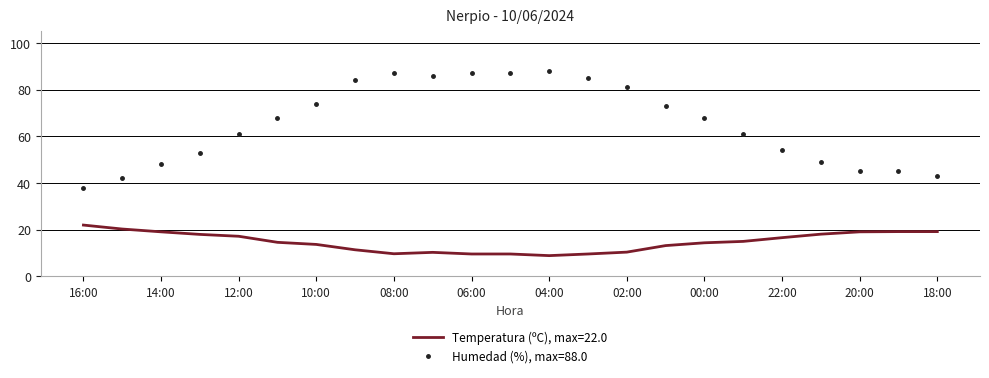

What is the maximum value shown in the chart?

88.0